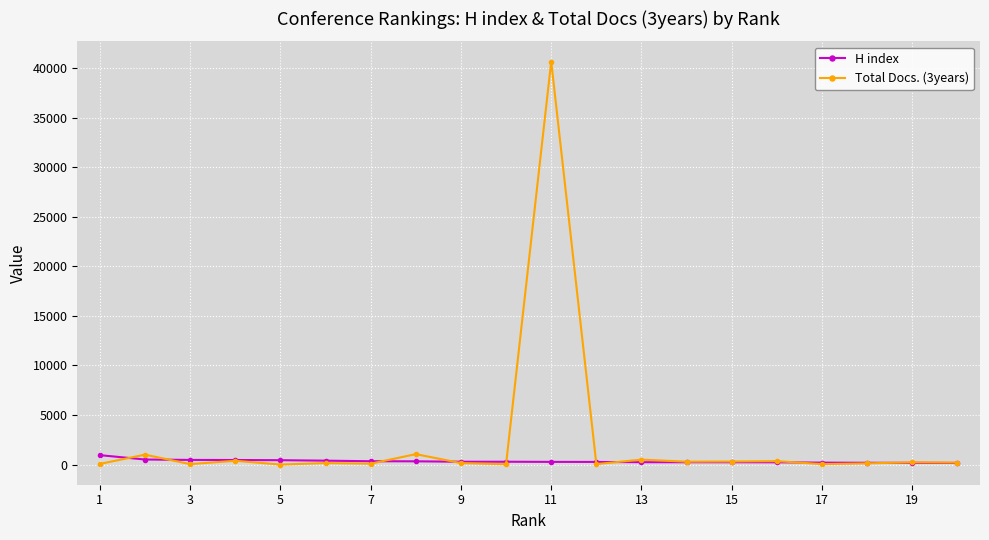

True or false: Total Docs. (3years) has more than 1 interior local peaks.

True